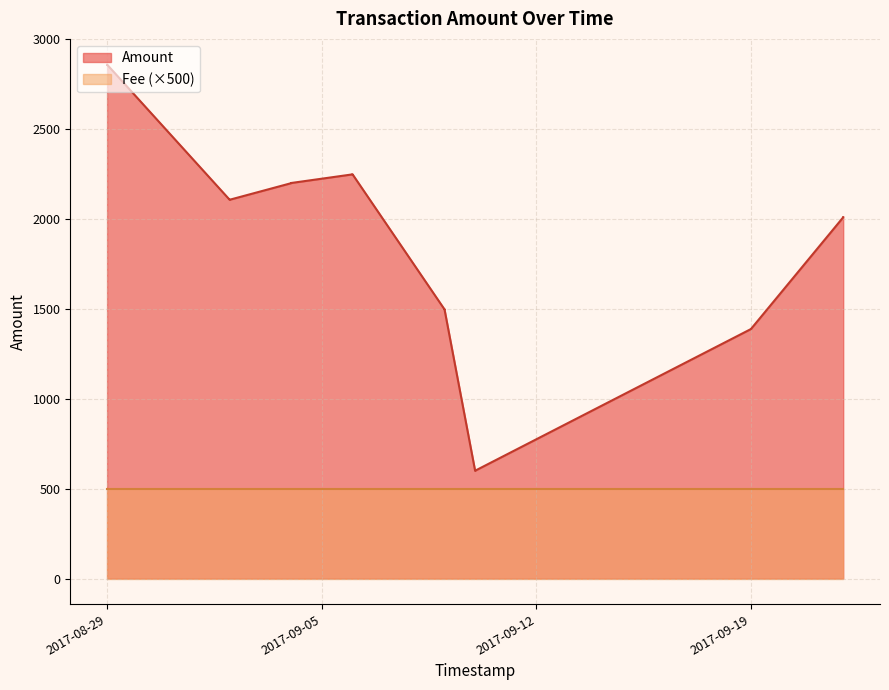

Is the value of Amount at 2017-09-06 greater than the value of Fee at 2017-09-19?

Yes